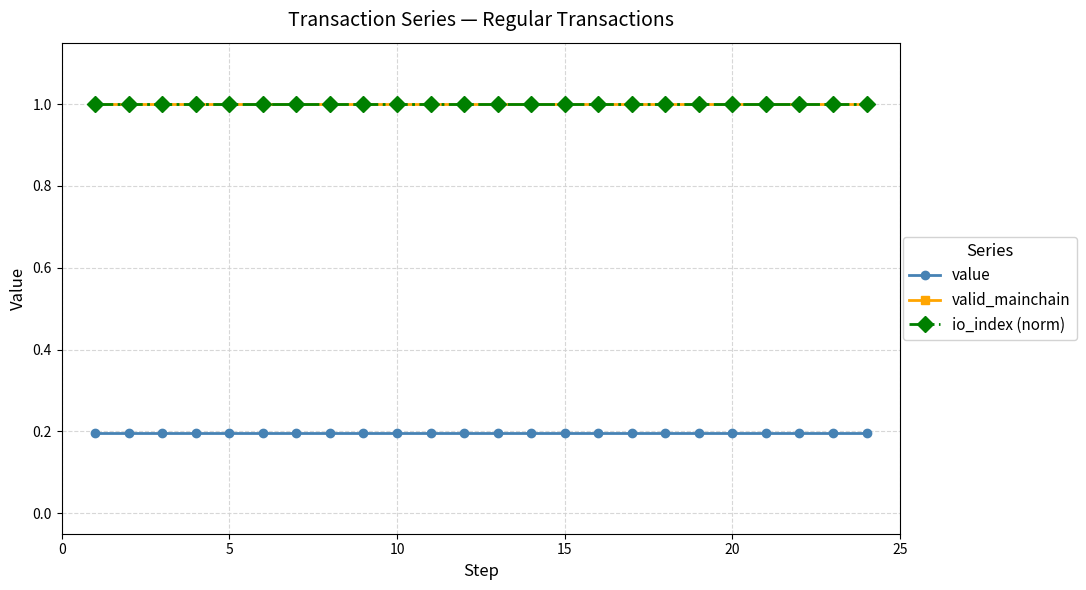

Is this an area chart (filled region under the line)?

No